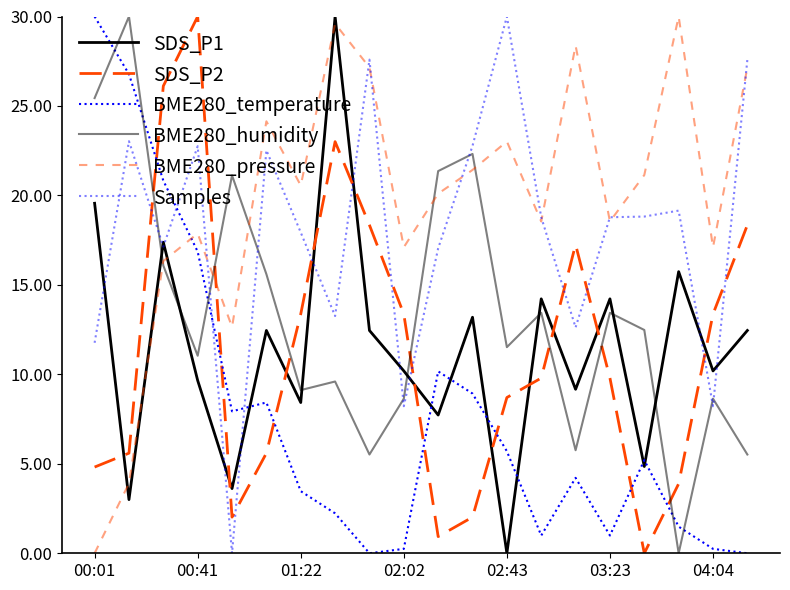

Is this an area chart (filled region under the line)?

No